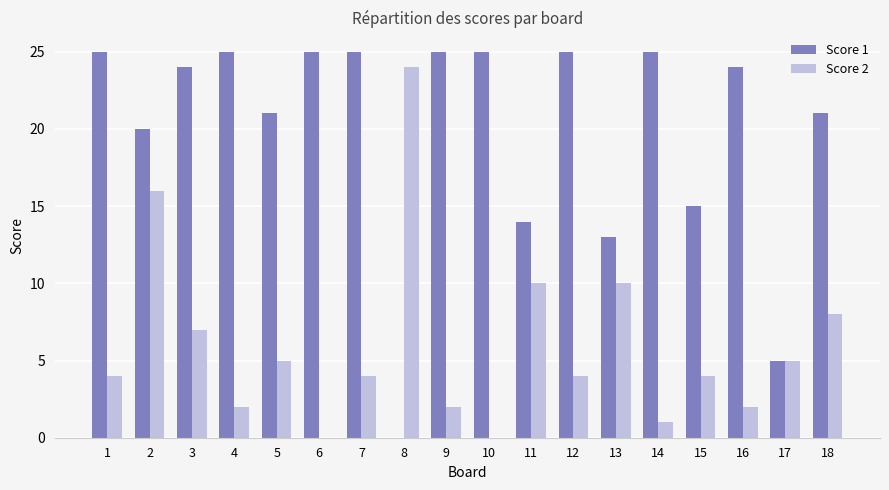

Is the value of Score 2 at 9 greater than the value of Score 1 at 1?

No